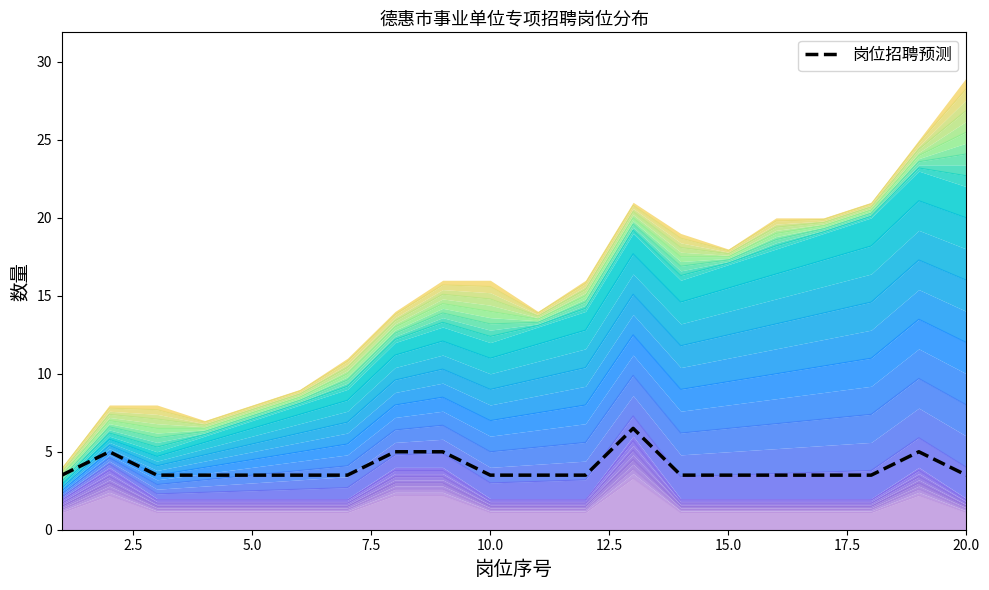

Is it true that 岗位招聘预测 equals 1.1 at 5.0?

False